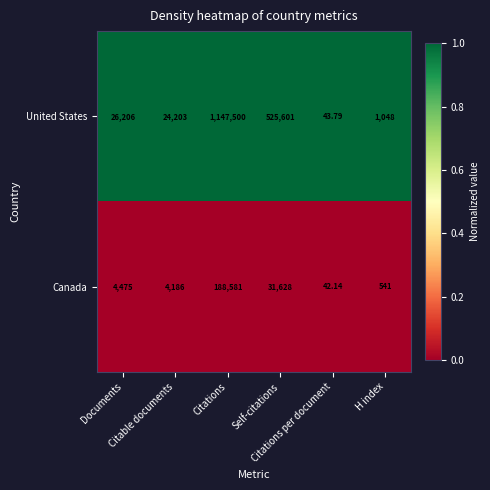

Which series has the largest total across all categories?

United States